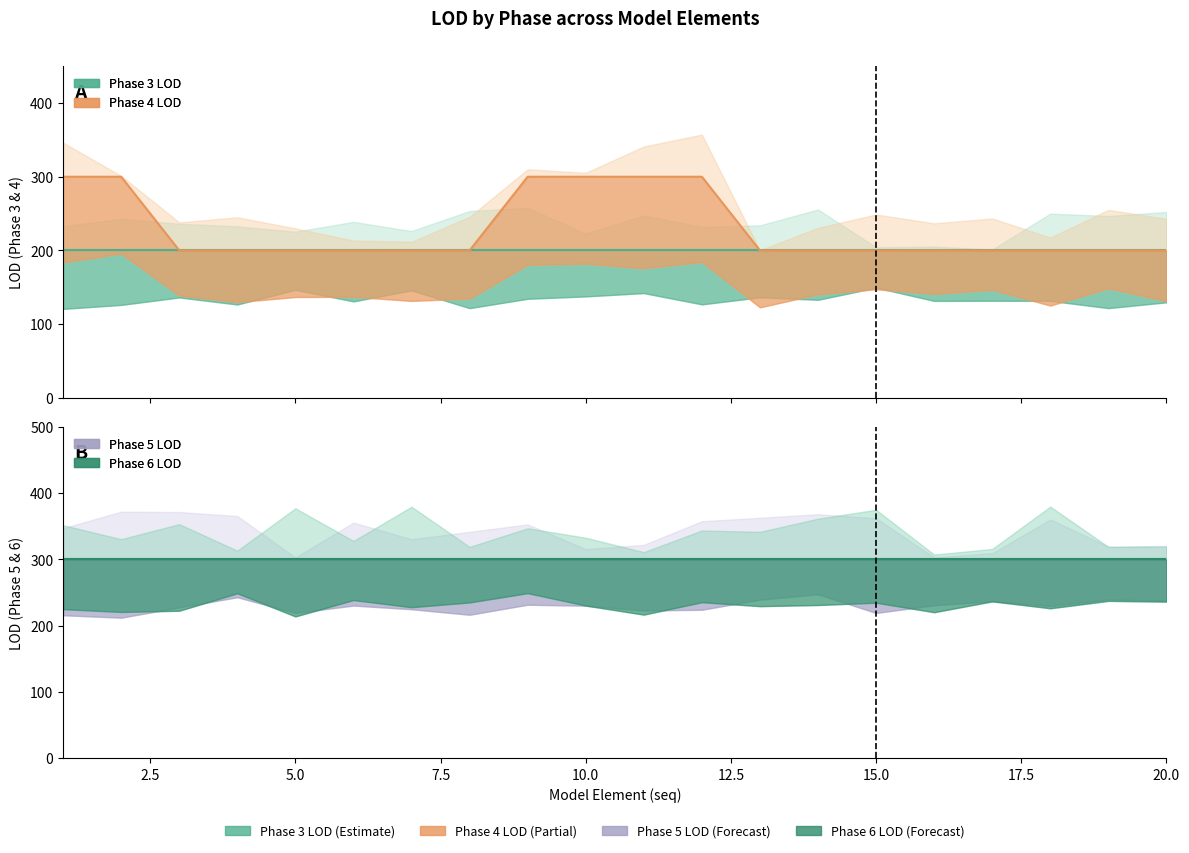

Between 20.0 and 18, which series saw the biggest shift?

Phase 4 LOD